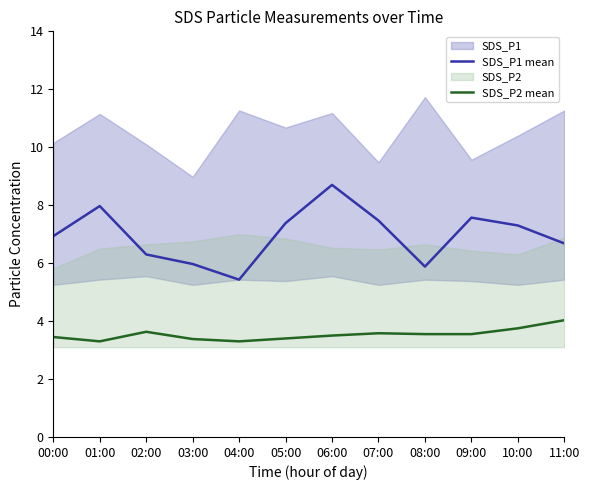

List the series in order of their overall mean, highest first.

SDS_P1 mean, SDS_P2 mean